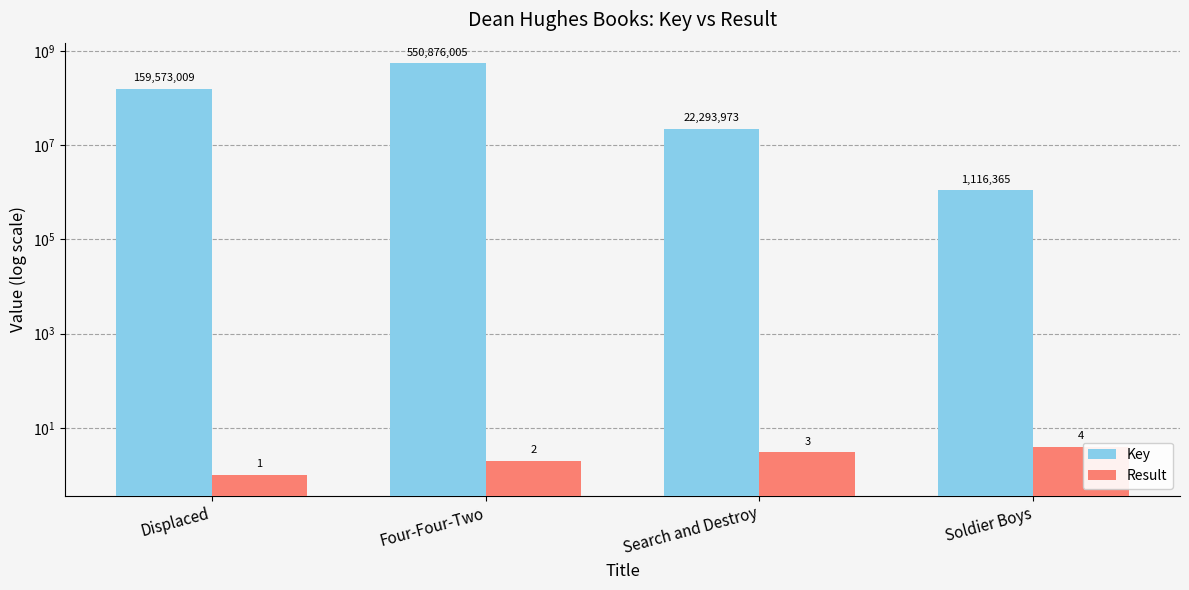

Is it true that Result equals 0 at Displaced?

False